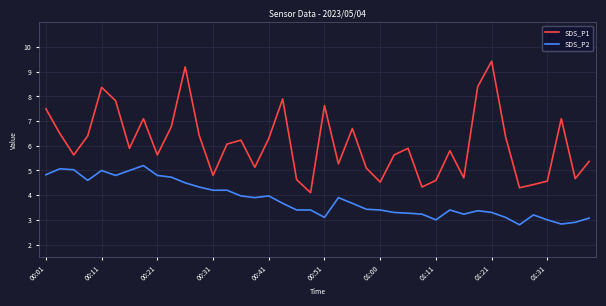

List the series in order of their peak value, lowest first.

SDS_P2, SDS_P1